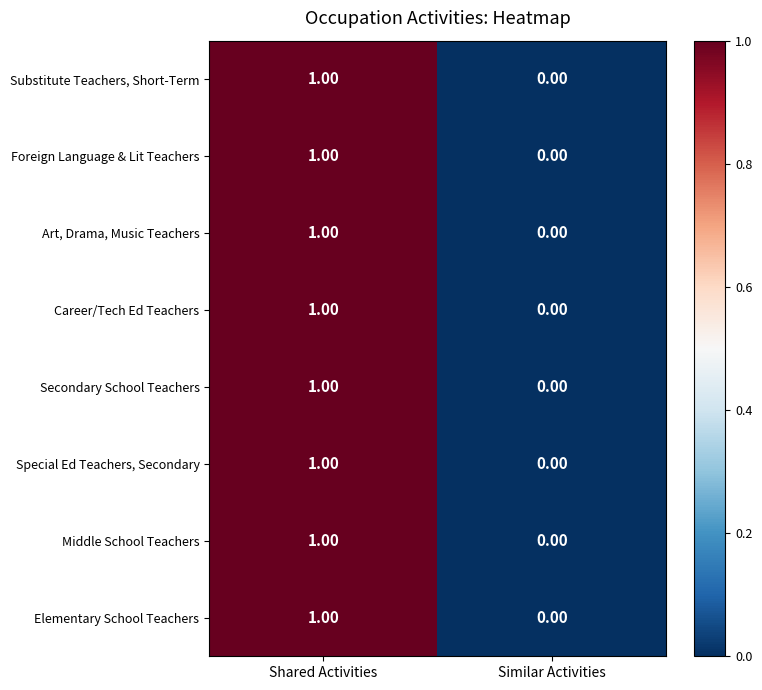

At which category is the sum across all series the highest?

Shared Activities